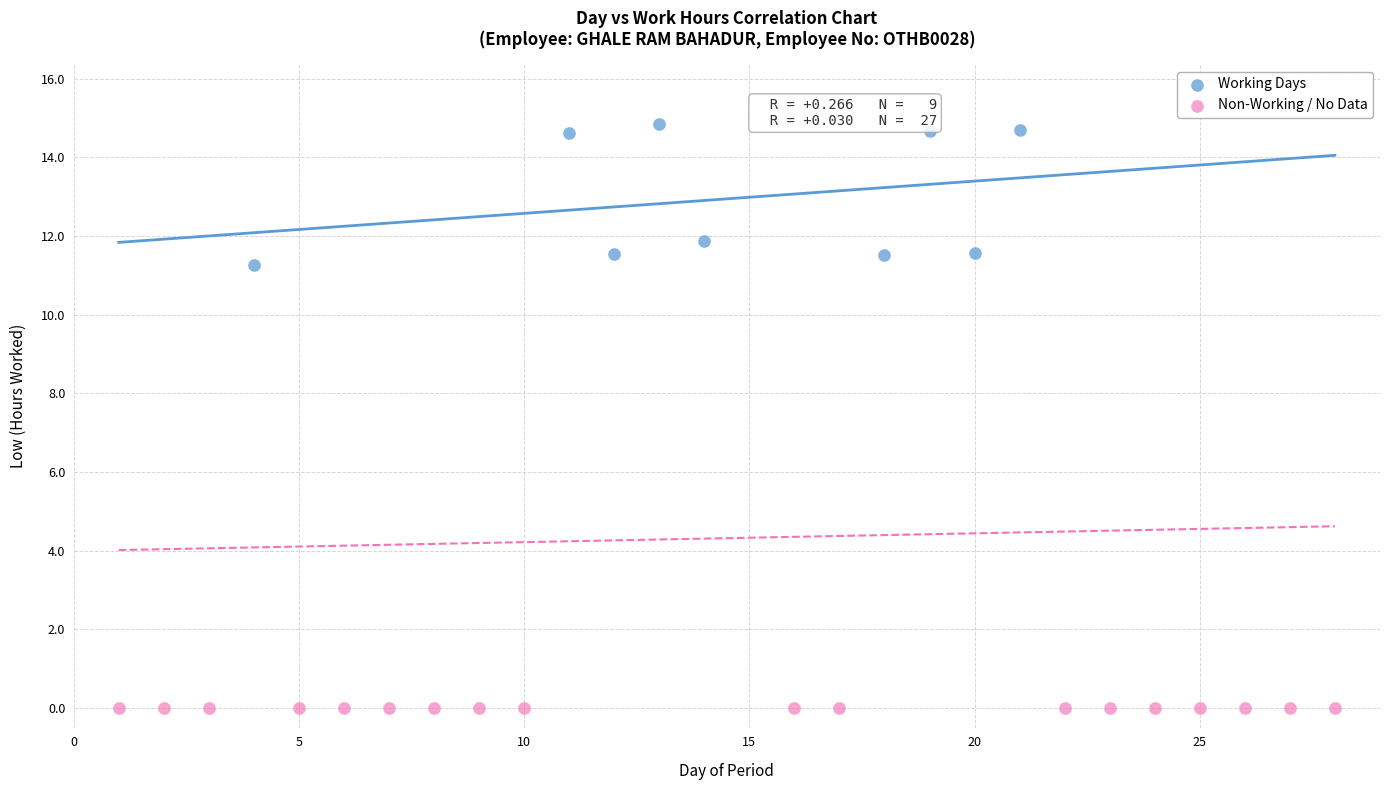

Which series contains the lowest Y value?

Non-Working / No Data